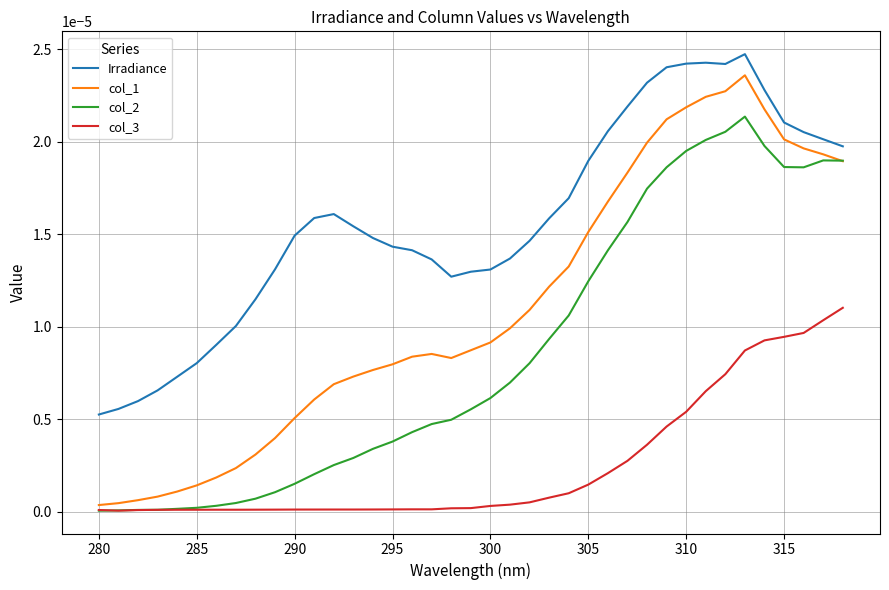

Does the chart have visible grid lines?

Yes